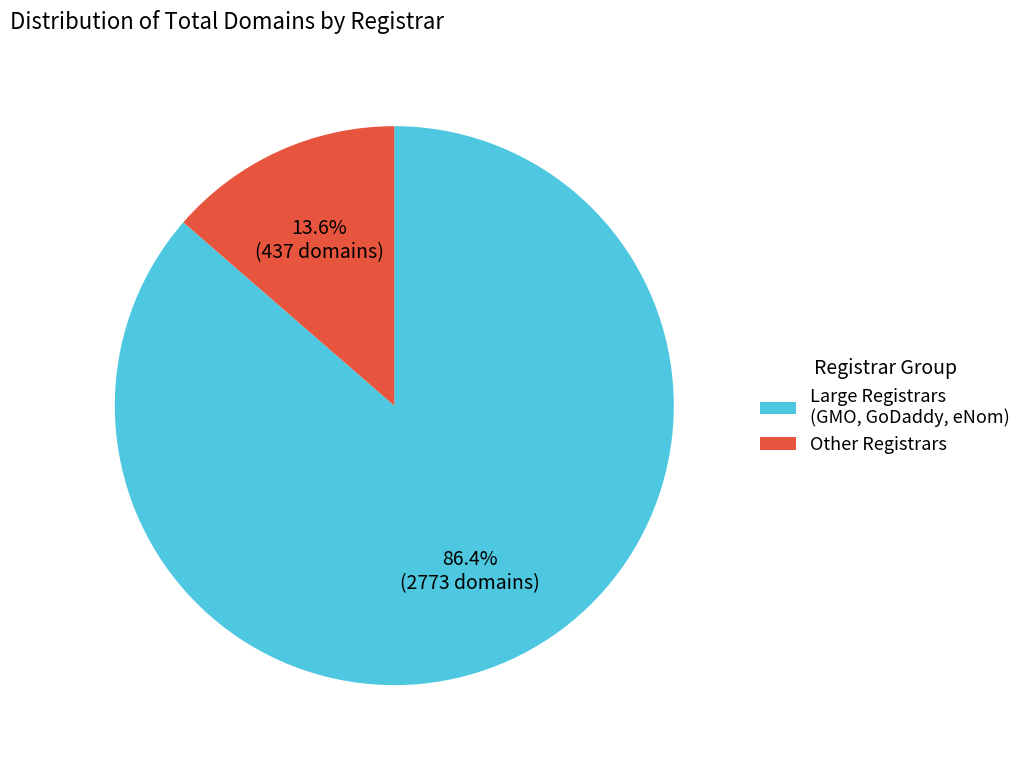

Between Large Registrars (GMO, GoDaddy, eNom) and Other Registrars, which is larger?

Large Registrars (GMO, GoDaddy, eNom)